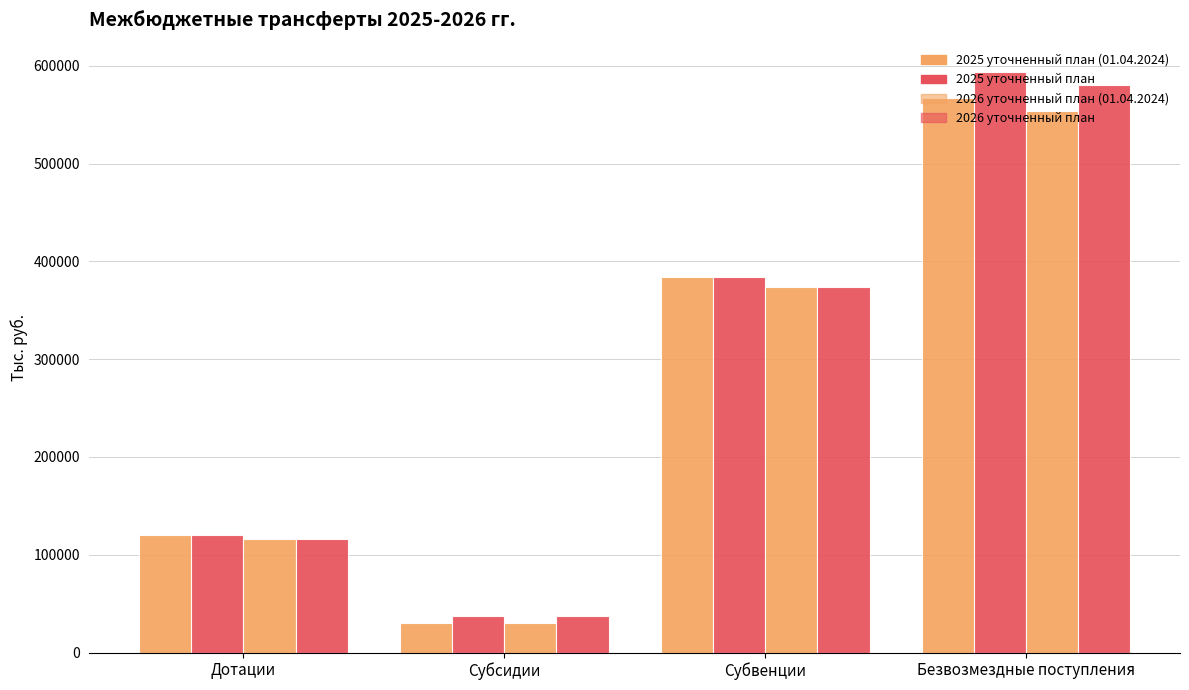

How many bars are there in each group?

4